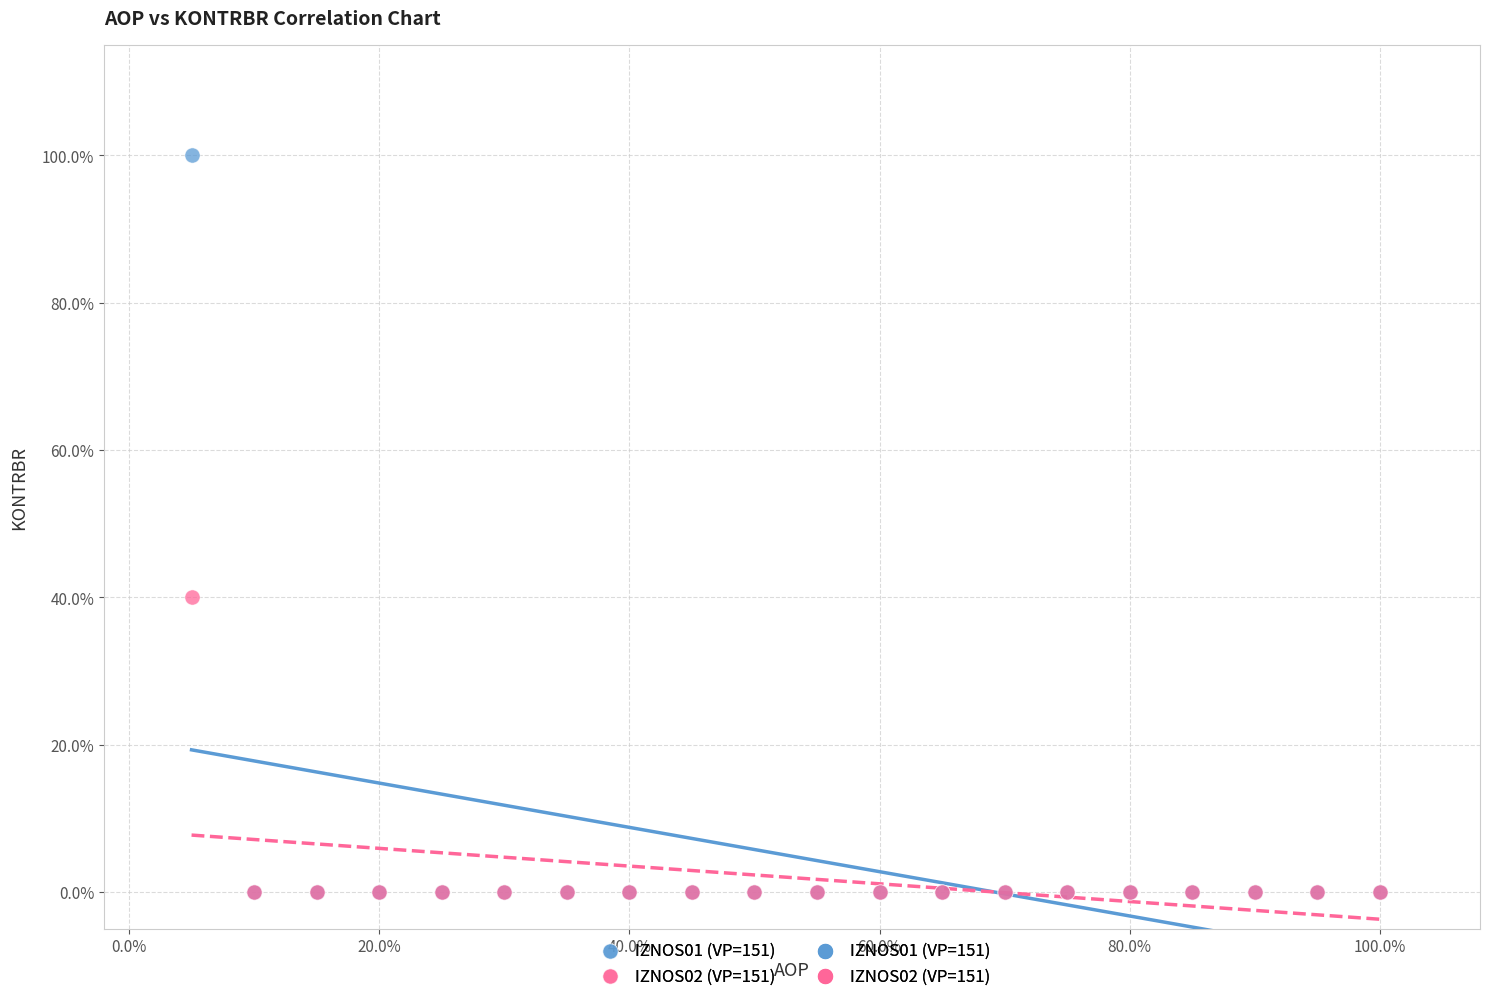

Which series has the widest spread of Y values?

IZNOS01 (VP=151)